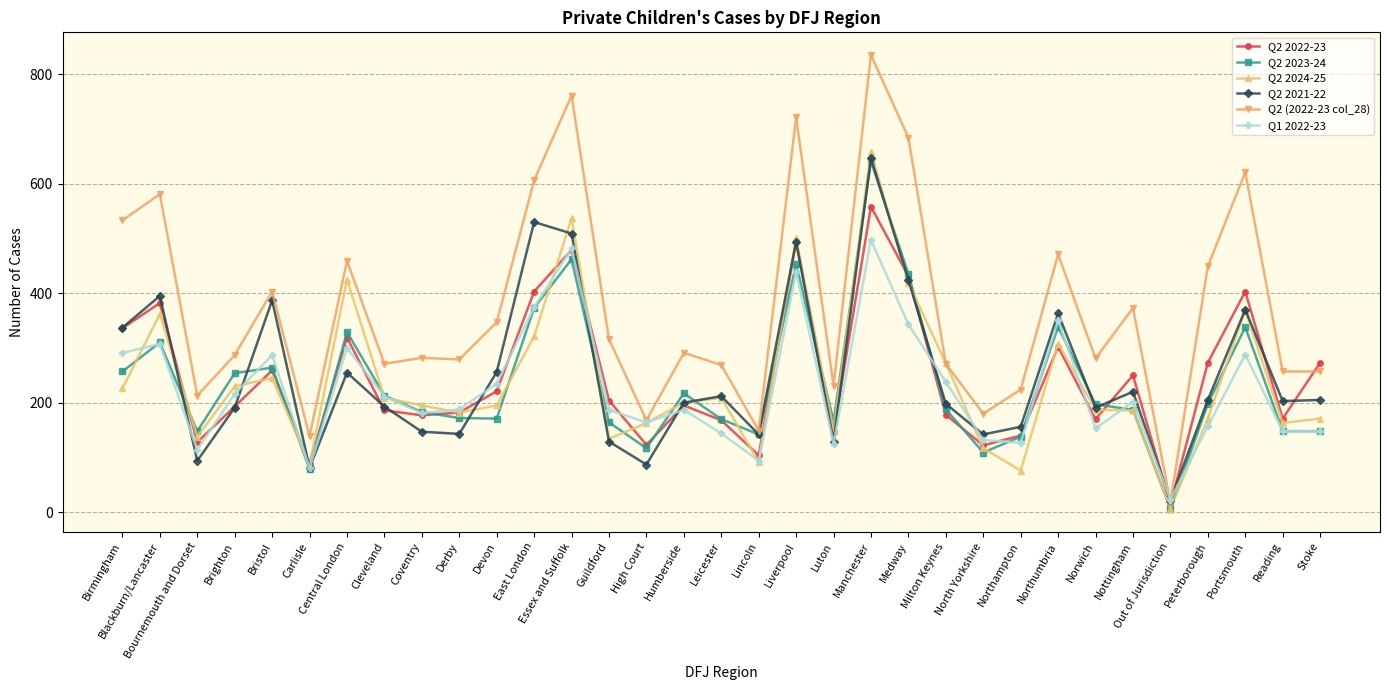

In Q2 2024-25, how many points are higher than both neighbors (excluding endpoints)?

9